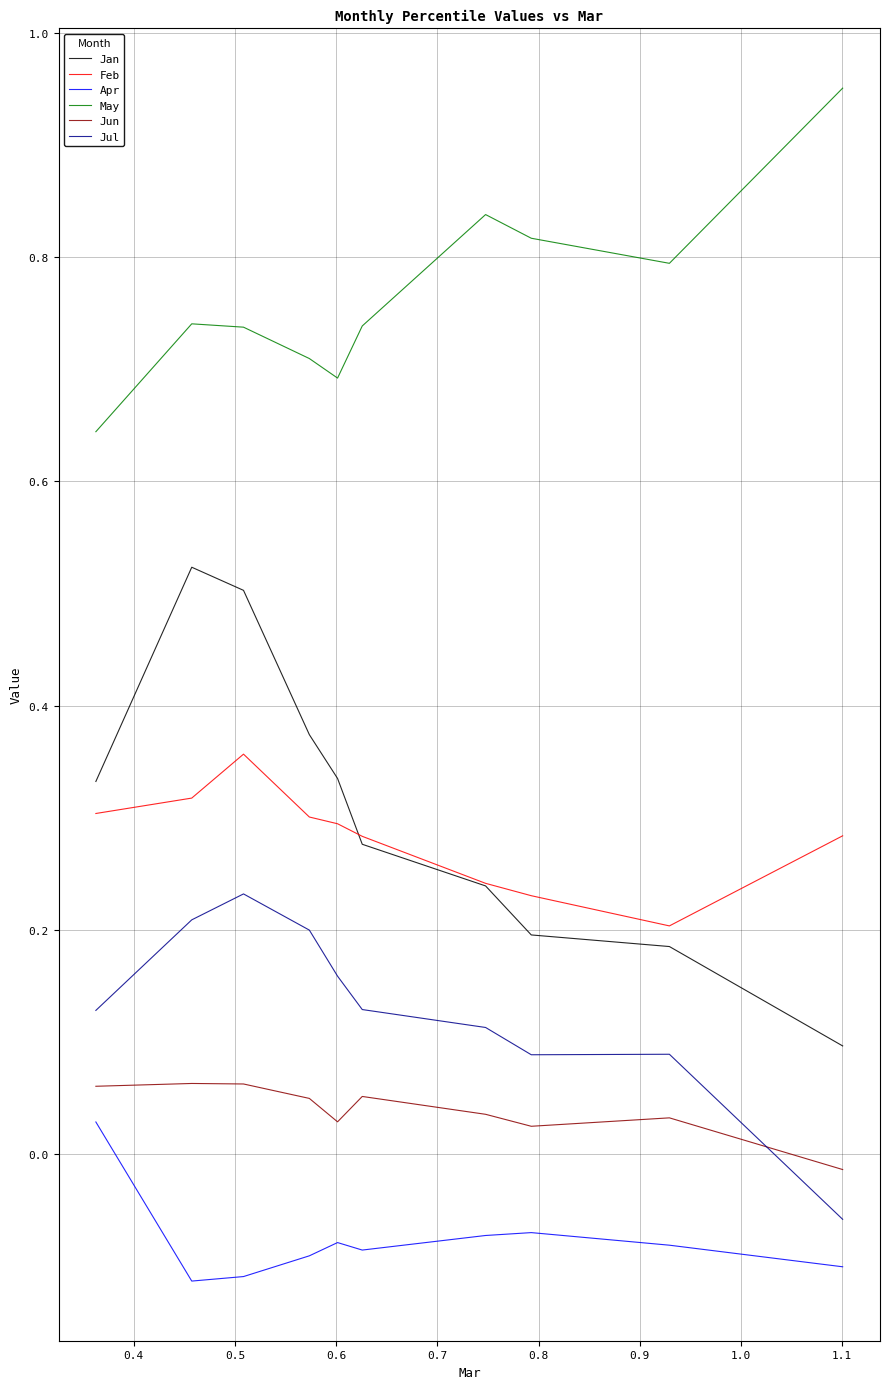

Which series has the largest range (max minus min)?

Jan